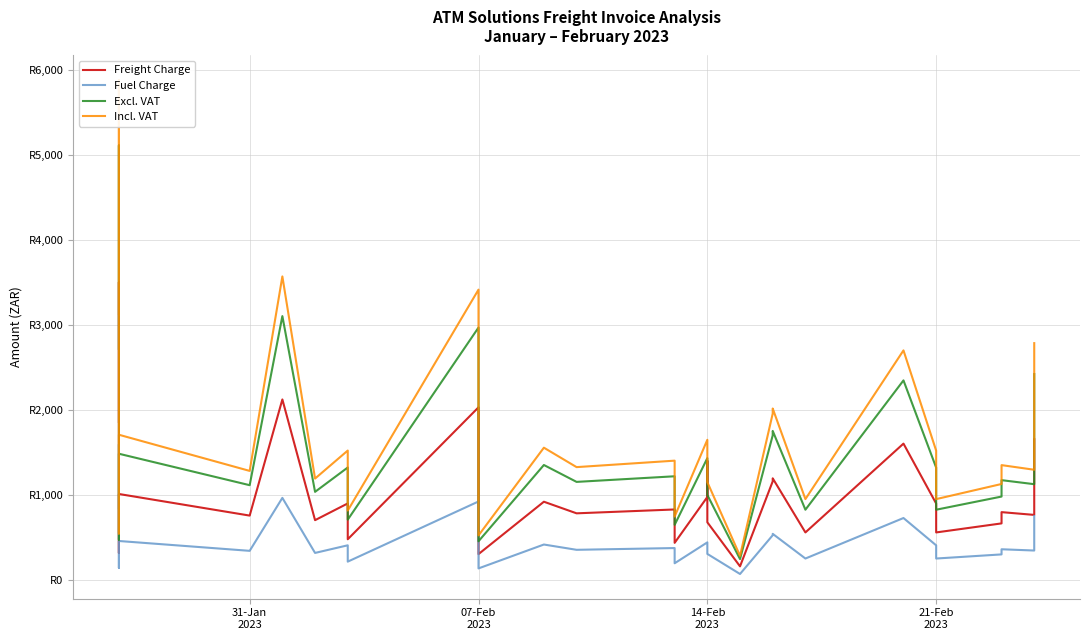

Reading right to left, transcribe all the data shown in this chart.

Freight Charge: 1657.4	769.2	801.7	669.4	563.3	903.0	1606.5	563.3	1198.9	1163.3	165.0	682.5	1403.7	979.4	441.0	797.0	833.0	787.7	924.0	308.7	2032.8	483.0	903.9	707.4	2125.2	761.1	1014.8	321.8	3502.0	1861.9
Fuel Charge: 755.8	350.8	365.6	305.2	256.9	411.8	732.6	256.9	546.7	530.5	75.2	311.2	311.2	446.6	201.1	363.4	379.9	359.2	421.3	140.8	927.0	220.2	412.2	322.6	969.1	347.1	462.8	146.7	1596.9	849.0
Excl. VAT: 2423.2	1130.0	1177.3	984.7	830.2	1324.8	2349.1	830.2	1755.6	1703.7	250.2	1003.7	1003.7	1436.1	652.1	1170.4	1222.8	1156.9	1355.3	459.5	2969.8	713.2	1326.1	1040.0	3104.3	1118.2	1487.5	478.5	5108.9	2720.9
Incl. VAT: 2786.7	1299.5	1353.9	1132.4	954.7	1523.5	2701.4	954.7	2018.9	1959.3	287.8	1154.3	1154.3	1651.5	749.9	1346.0	1406.3	1330.5	1558.6	528.4	3415.2	820.2	1525.0	1196.0	3569.9	1285.9	1710.7	550.3	5875.2	3129.0